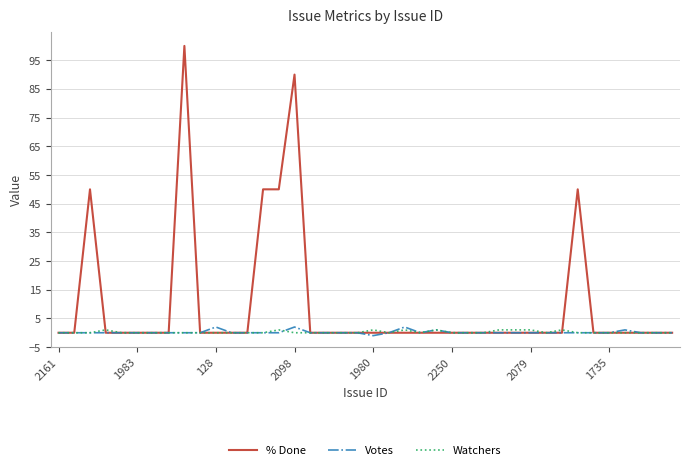

How many lines are shown in the chart?

3